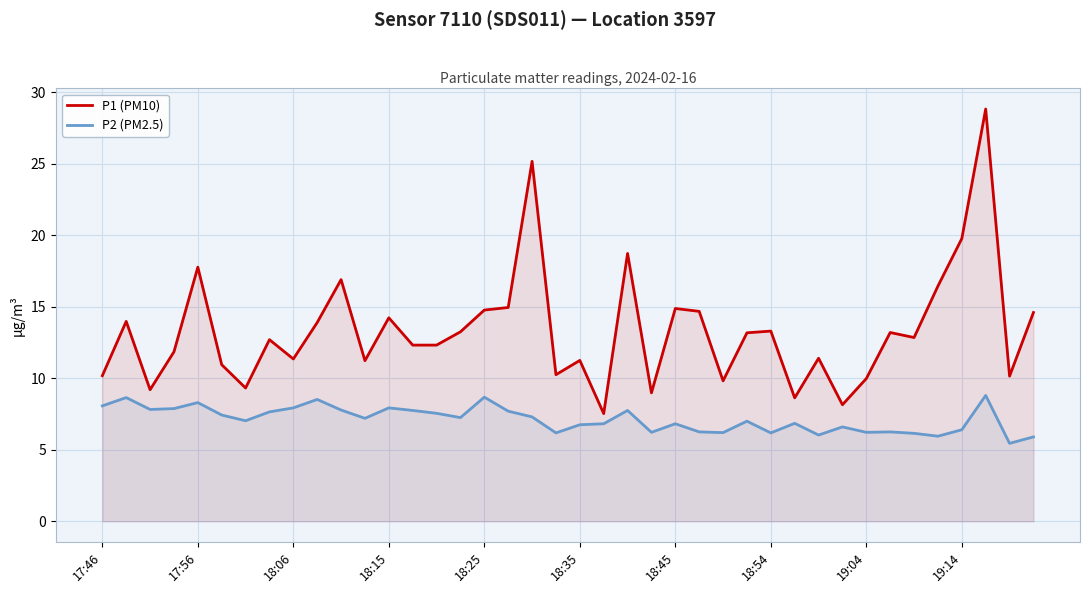

At which label does P2 (PM2.5) first exceed 7?

17:46